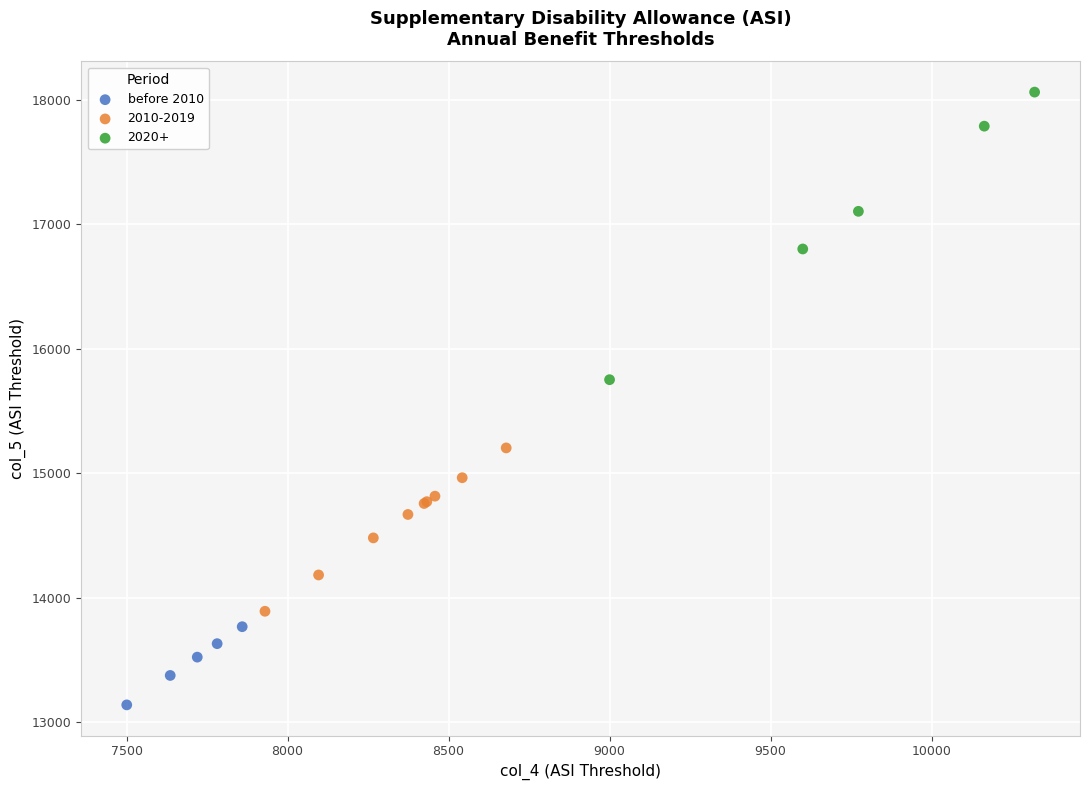

Which series reaches the minimum Y coordinate?

before 2010